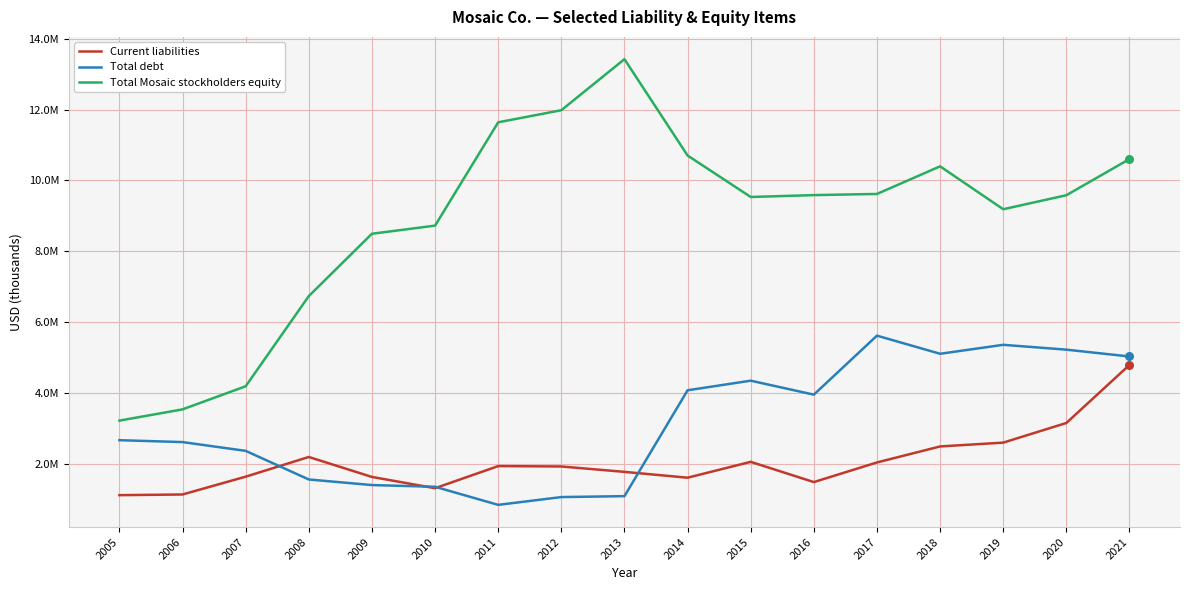

Which series has the largest total across all categories?

Total Mosaic stockholders equity